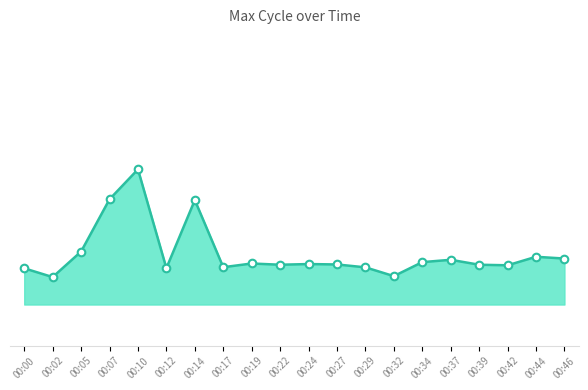

Between 00:19 and 00:05, which is larger?

00:05